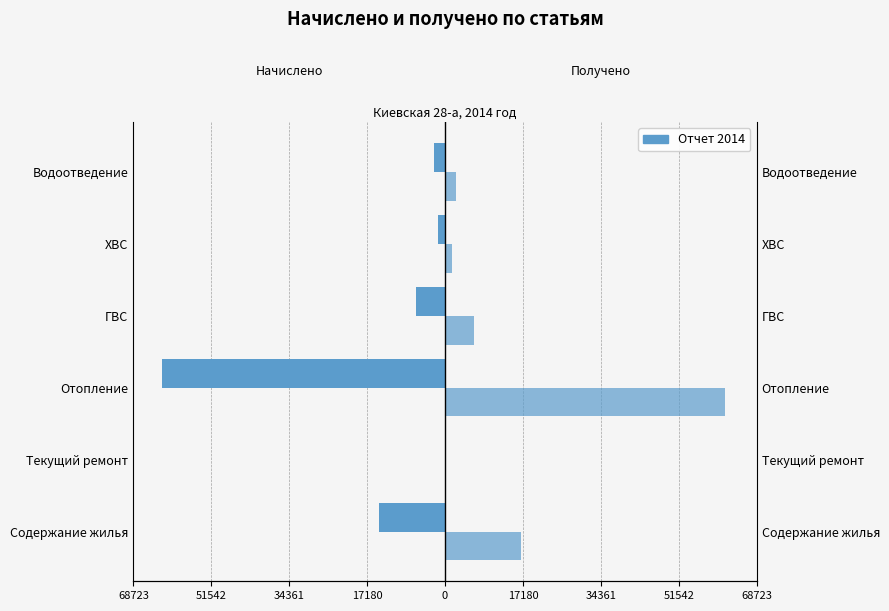

What is the sum of the Начислено values at Отопление and Содержание жилья?

-77097.7